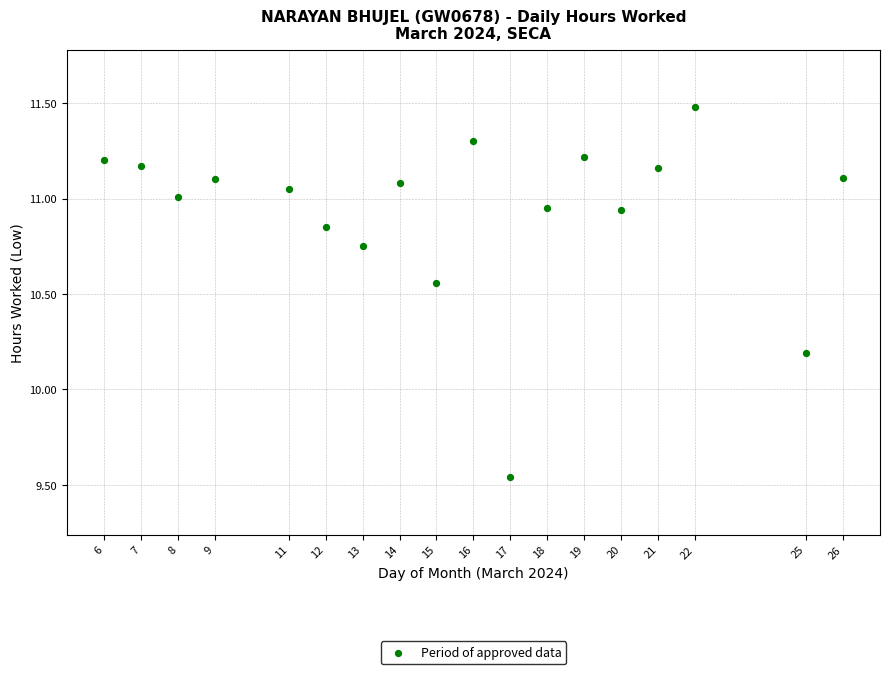

What is the range of X values (max minus min)?

20.0